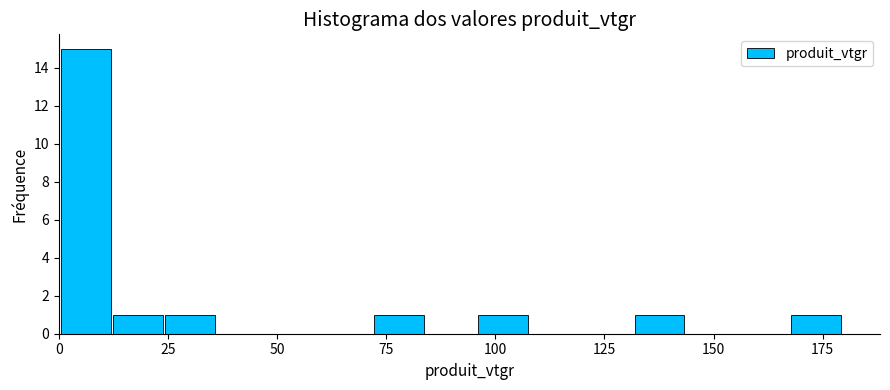

Read against the x-axis, roughly where is the centre of the tallest bar?

5